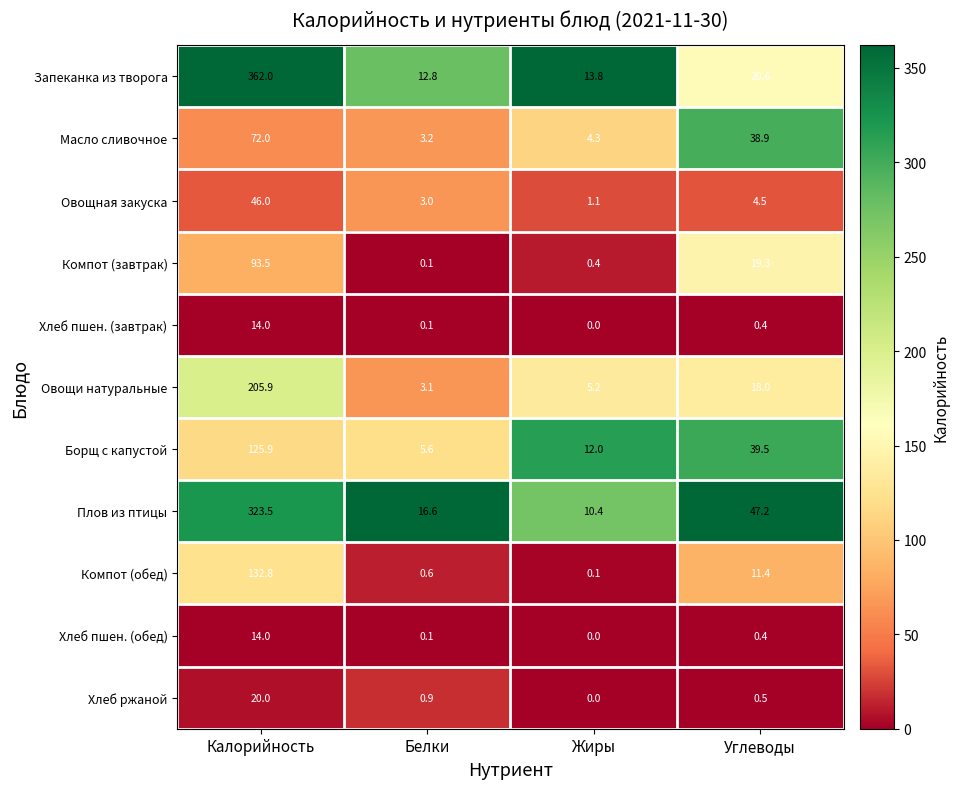

What is the spread (max minus min) of values at Калорийность?

348.0